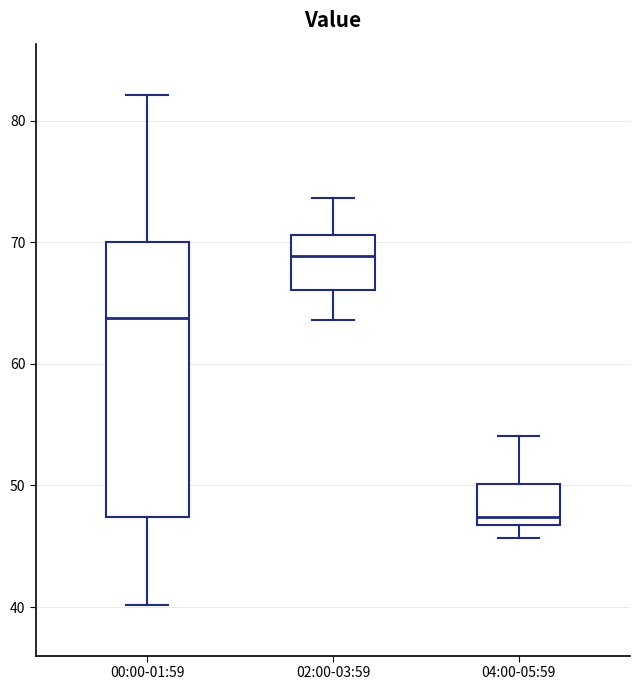

Reading left to right, transcribe this box plot: for each box, give where its median line is, the range the box spans, and where its two whiskers end, as read against the y-axis. The values are not printed on the chart, so give them approximately, as read against the axis.

00:00-01:59: median 64, box 47 to 70, whiskers 40 to 82
02:00-03:59: median 69, box 66 to 71, whiskers 64 to 74
04:00-05:59: median 47 (just above the box's lower edge), box 47 to 50, whiskers 46 to 54